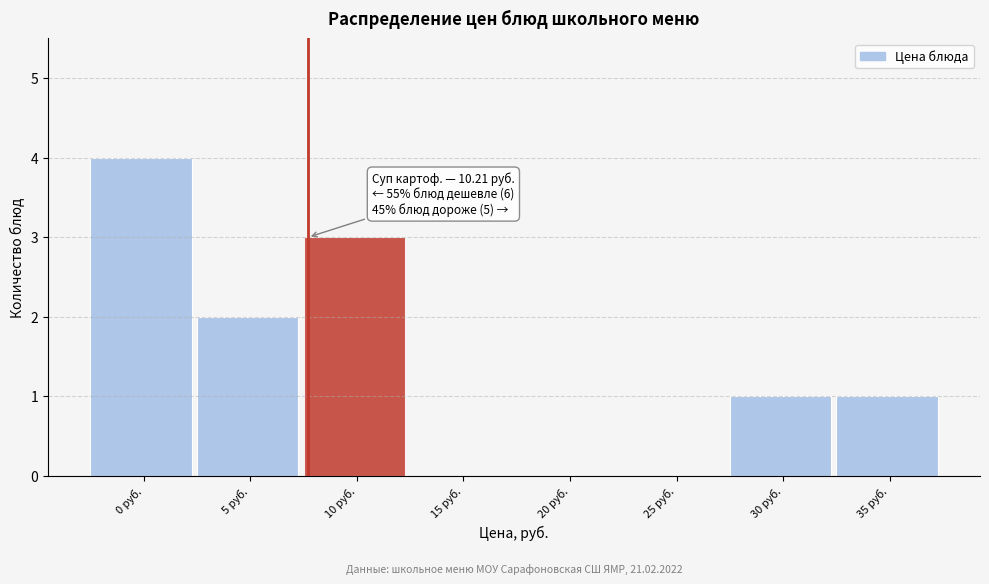

Reading left to right, list all the values displayed in this chart.

0 руб.=4	5 руб.=2	10 руб.=3	15 руб.=0	20 руб.=0	25 руб.=0	30 руб.=1	35 руб.=1